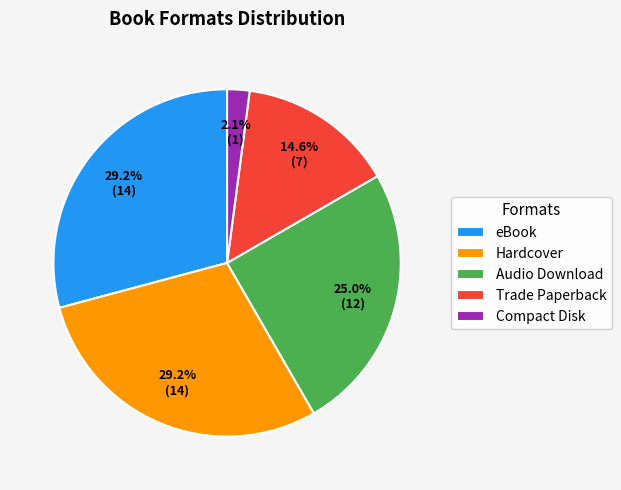

How much of the chart is everything except Compact Disk?

97.9%